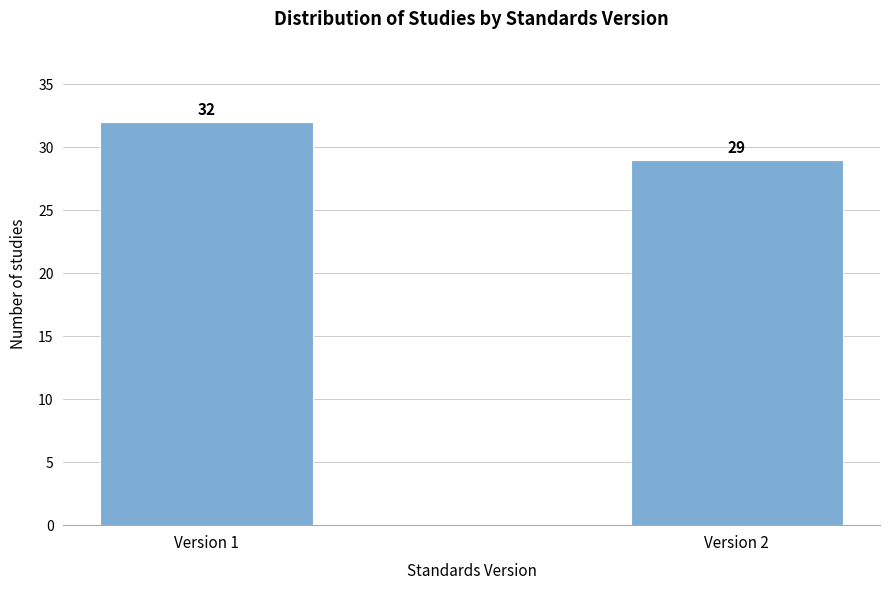

Reading left to right, list all the values displayed in this chart.

Version 1=32	Version 2=29